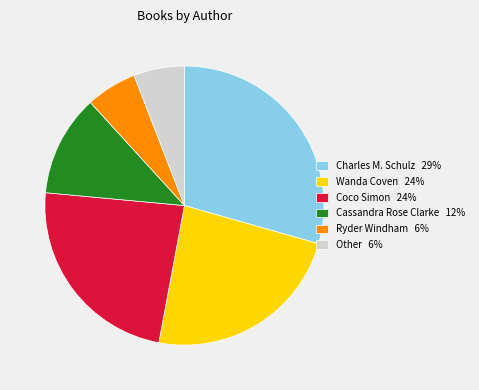

True or false: Wanda Coven 24% accounts for 33% of the total.

False